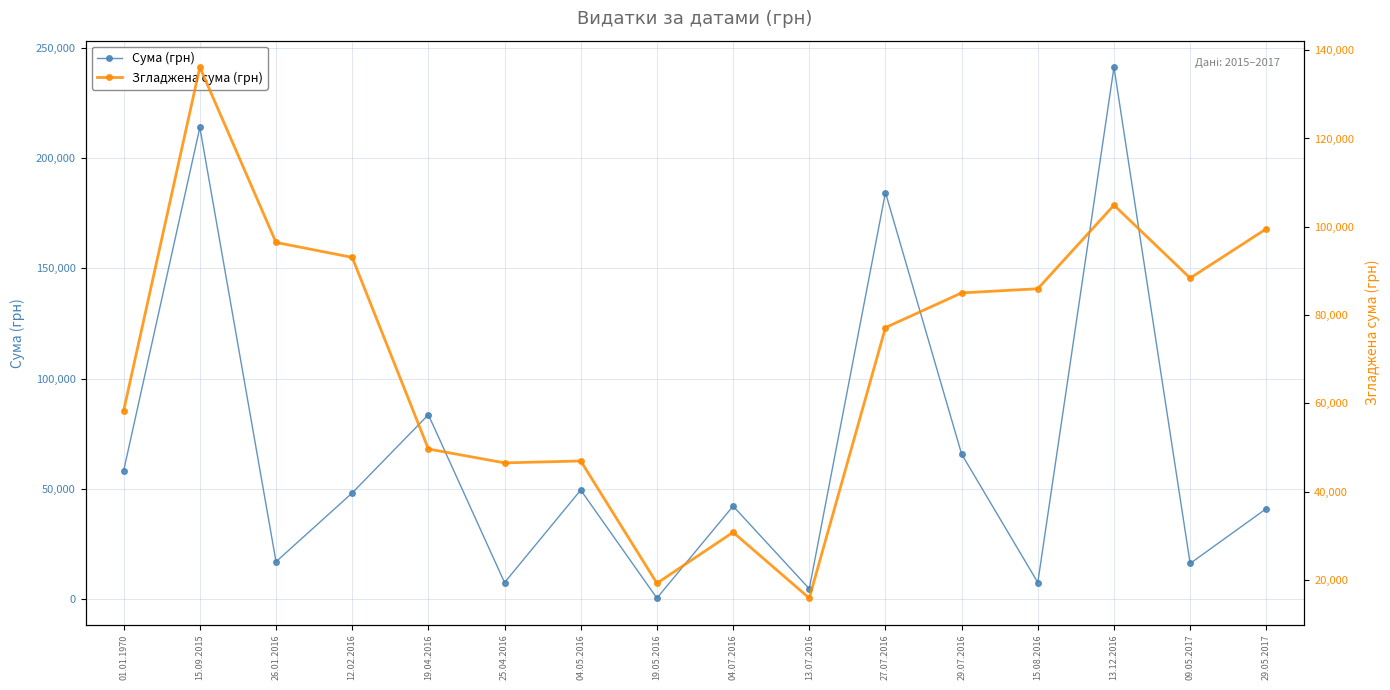

At which label is Згладжена сума (грн) closest to 76001?

27.07.2016